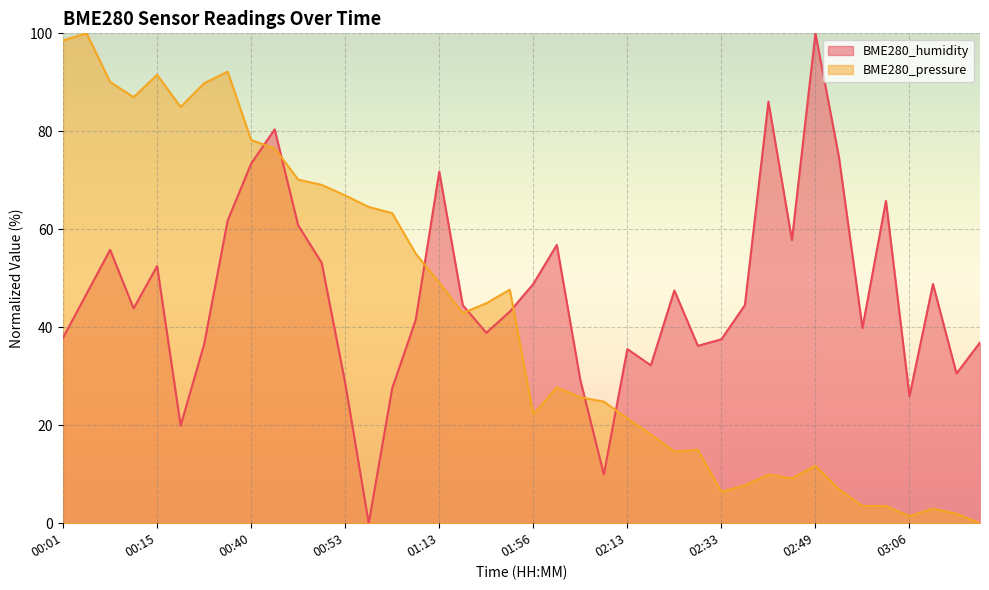

What position from the left is 00:48?

11